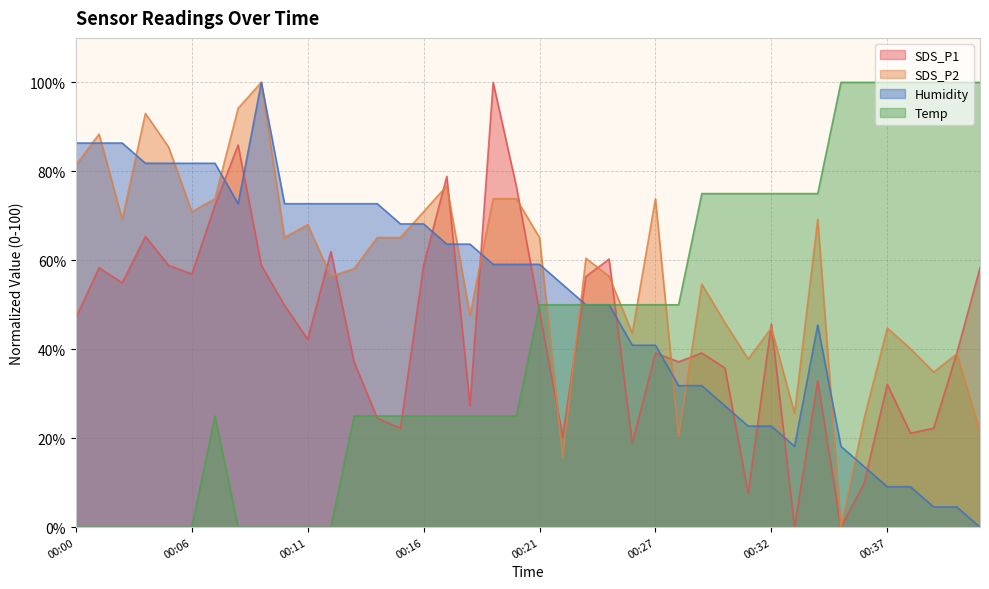

List the series in order of their peak value, lowest first.

SDS_P1, SDS_P2, Humidity, Temp